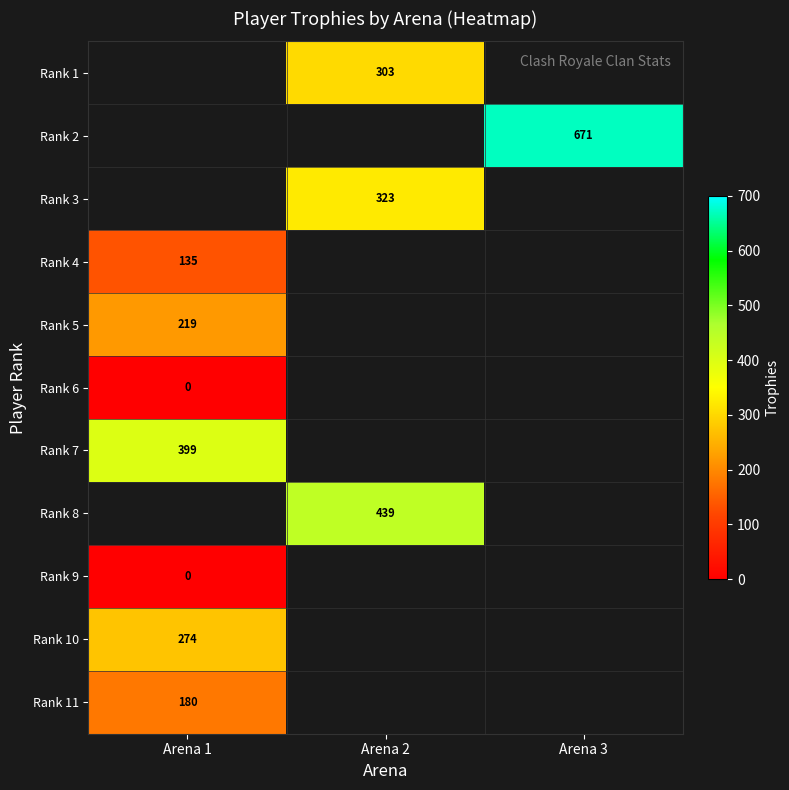

The Rank 3 series shows 142 at Arena 2. True or false?

False